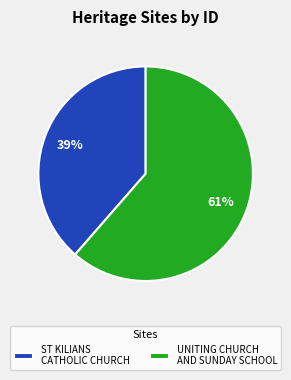

To the nearest percent, what portion does ST KILIANS CATHOLIC CHURCH represent?

39%